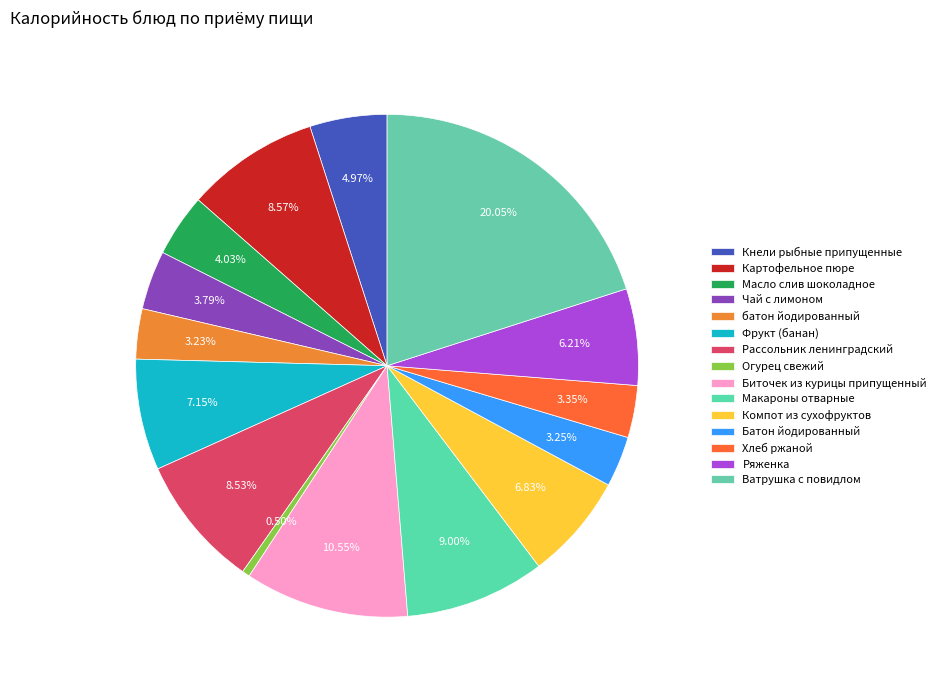

Rank the categories by value from lowest to highest.

Огурец свежий, батон йодированный, Батон йодированный, Хлеб ржаной, Чай с лимоном, Масло слив шоколадное, Кнели рыбные припущенные, Ряженка, Компот из сухофруктов, Фрукт (банан), Рассольник ленинградский, Картофельное пюре, Макароны отварные, Биточек из курицы припущенный, Ватрушка с повидлом